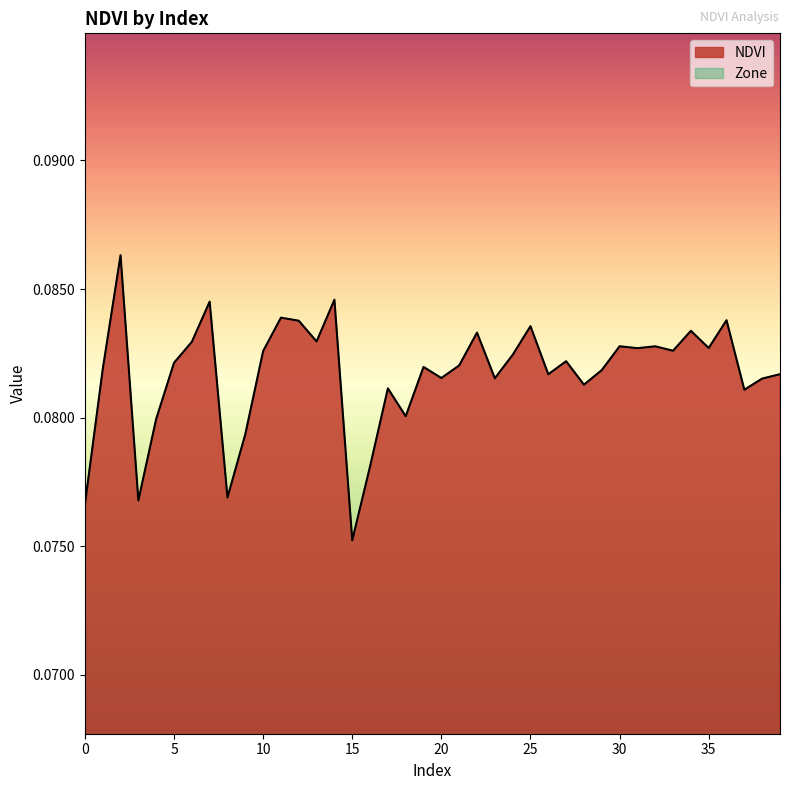

What is the sum of all values?

3.3